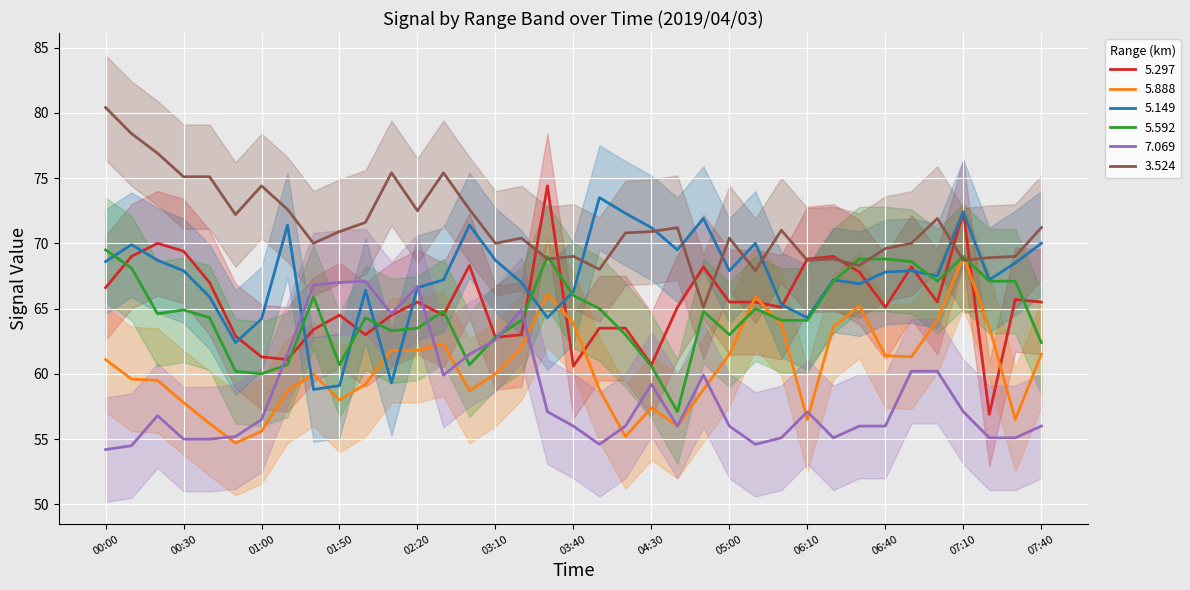

What are all the series names shown in the legend?

  5.297,   5.888,   5.149,   5.592,   7.069,   3.524